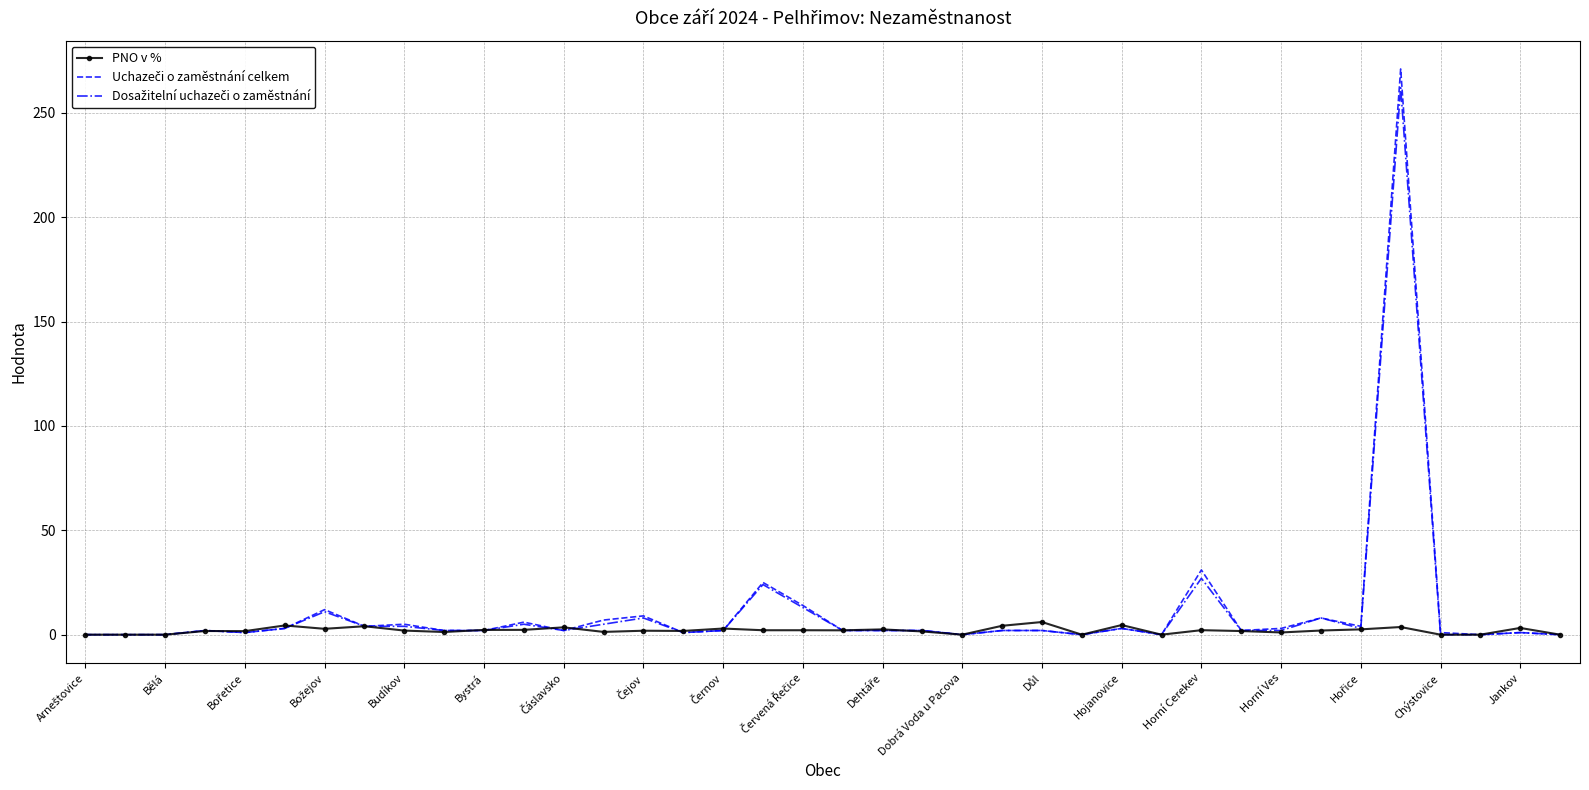

Count the number of data series in this chart.

3